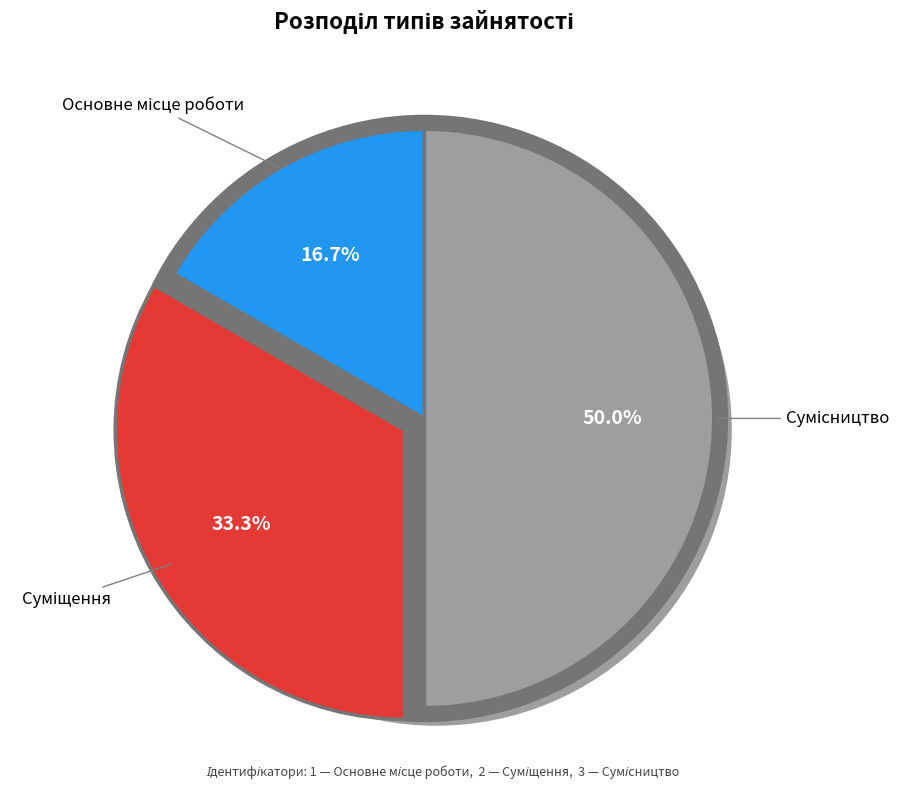

Do Основне місце роботи and Сумісництво together represent more than half of the pie?

Yes